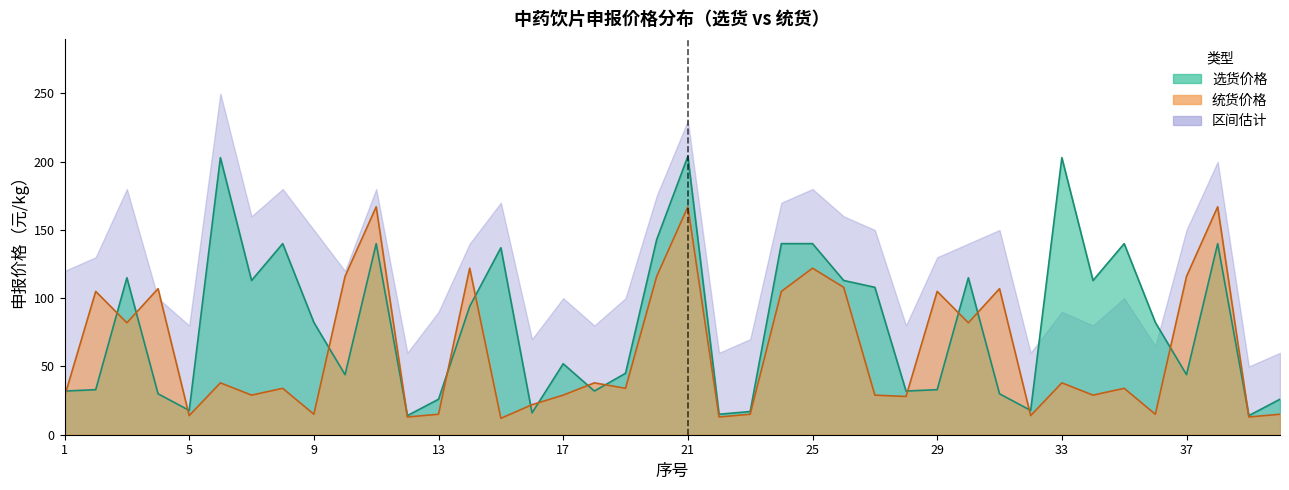

The 统货价格 series shows 34.0 at 35. True or false?

True